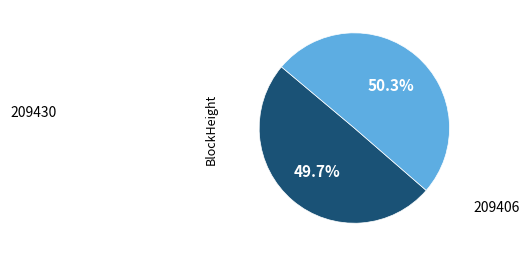

Is there any slice that represents more than half of the pie?

Yes